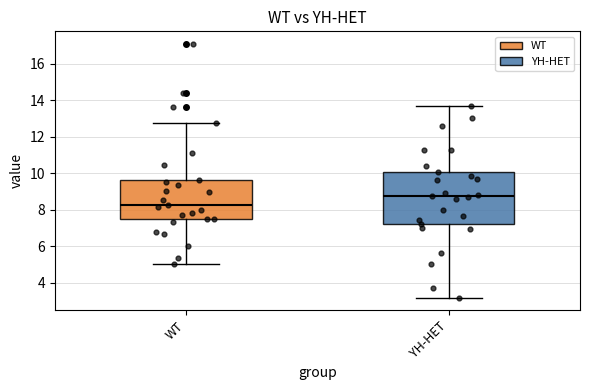

Reading left to right, transcribe this box plot: for each box, give where its median line is, the range the box spans, and where its two whiskers end, as read against the y-axis. The values are not printed on the chart, so give them approximately, as read against the axis.

WT: median 8.2, box 7.4 to 9.6, whiskers 5.0 to 12.8
YH-HET: median 8.8, box 7.2 to 10.0, whiskers 3.2 to 13.8